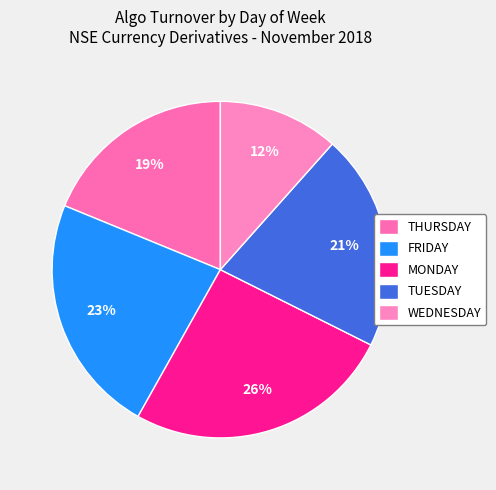

Is there any slice that represents more than half of the pie?

No